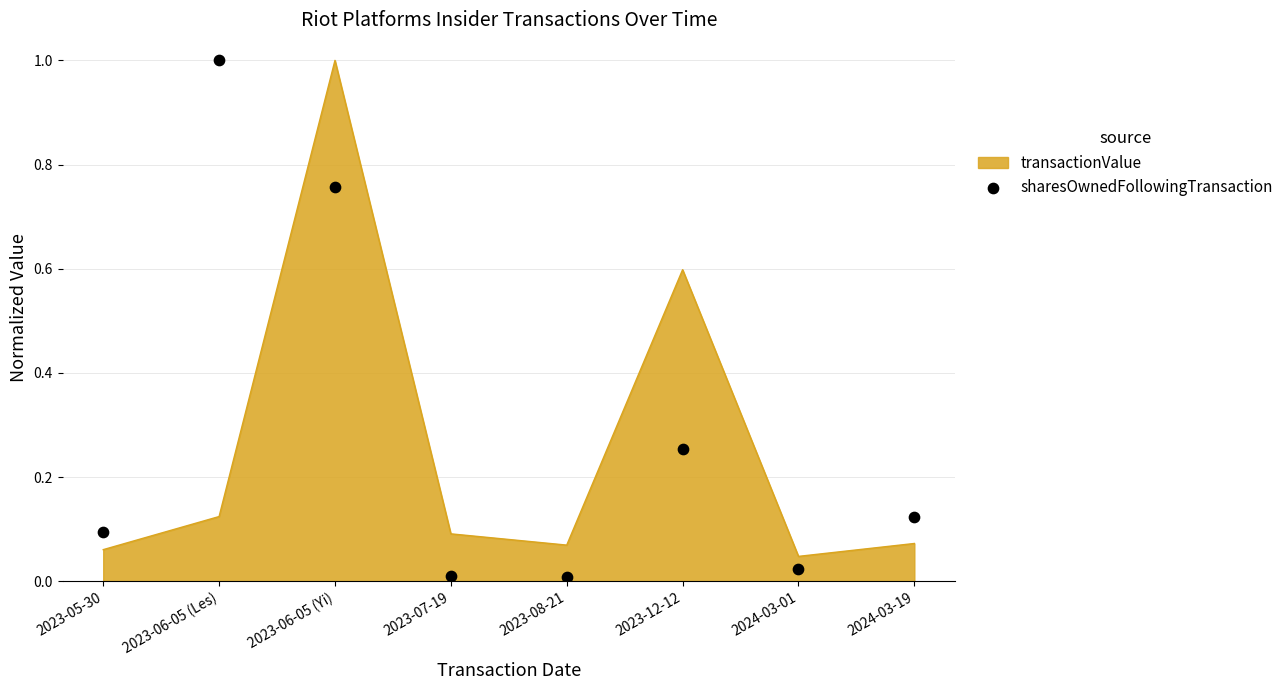

At which label does transactionValue reach its peak?

2023-06-05 (Yi)